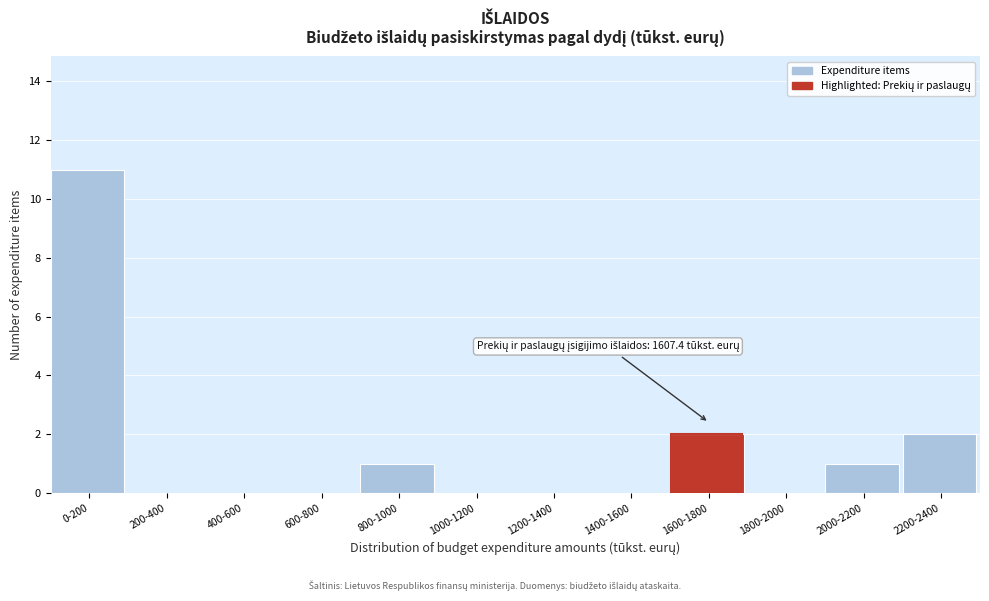

Reading right to left, list all the values displayed in this chart.

2200-2400=2	2000-2200=1	1800-2000=0	1600-1800=2	1400-1600=0	1200-1400=0	1000-1200=0	800-1000=1	600-800=0	400-600=0	200-400=0	0-200=11